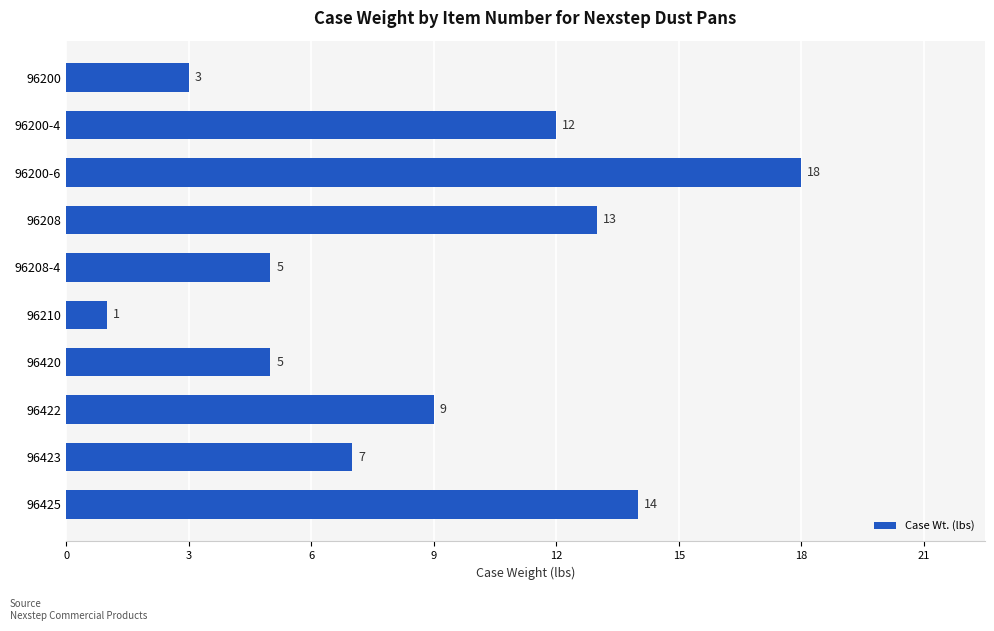

How many data points are less than 9?

5